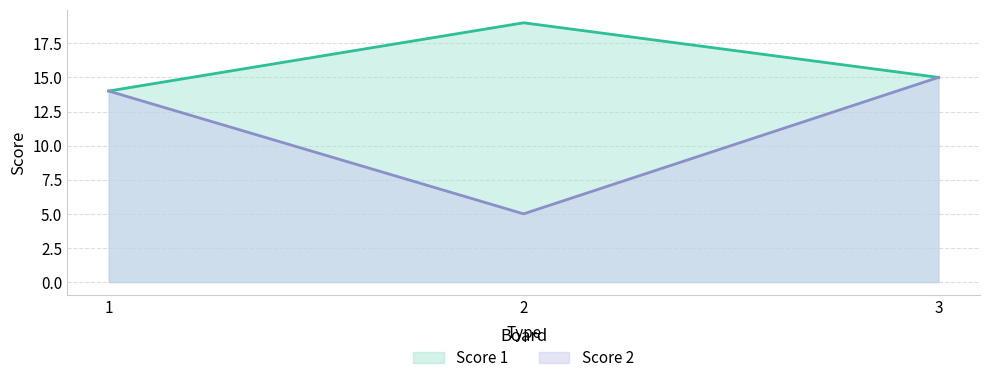

What value does the Score 2 series have at 3?

15